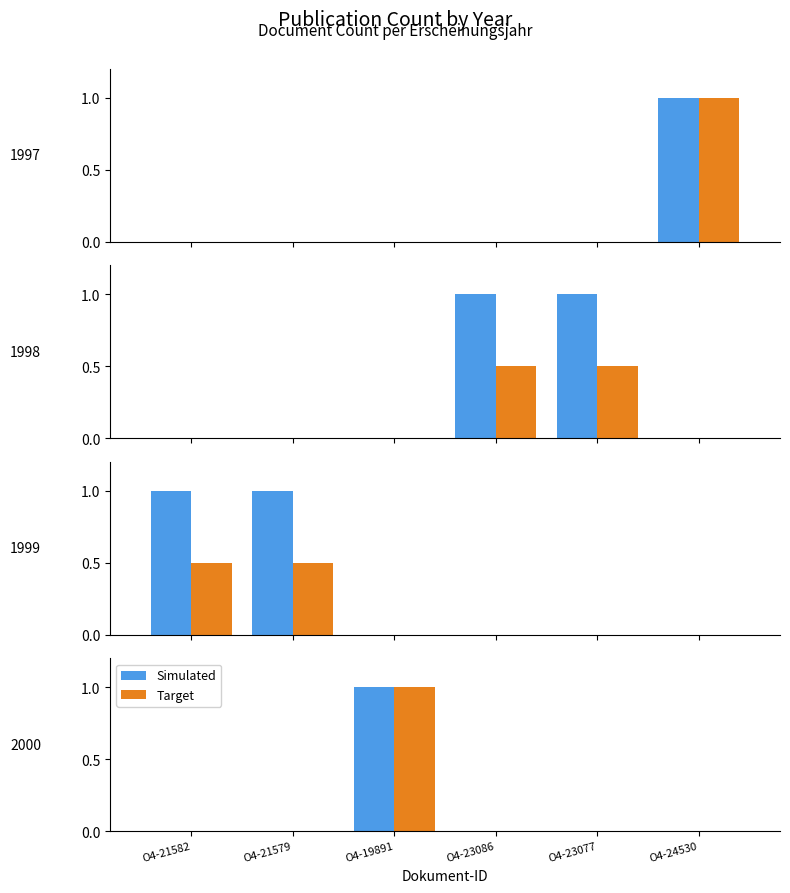

Between O4-23077 and O4-24530, which series saw the biggest shift?

Simulated